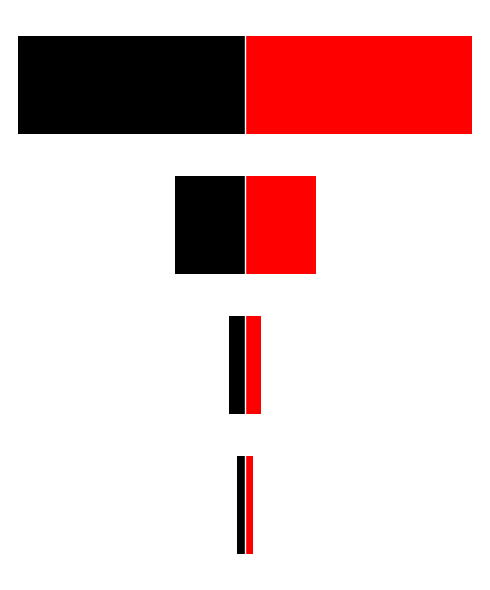

How many values in the Red series are below 9?

2